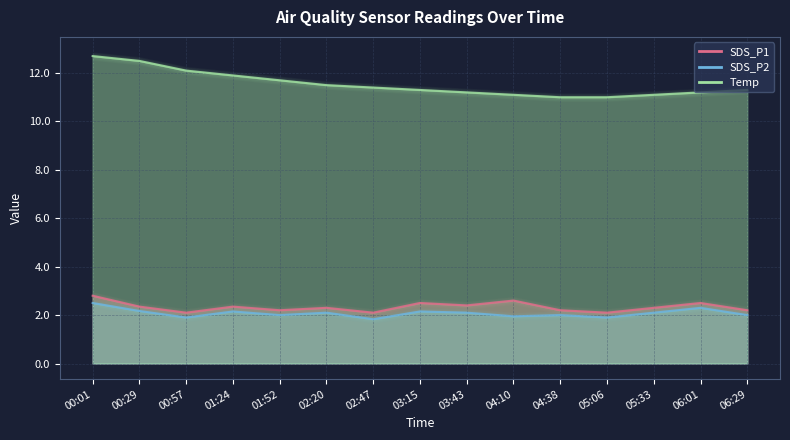

What is the minimum value shown in the chart?

1.8